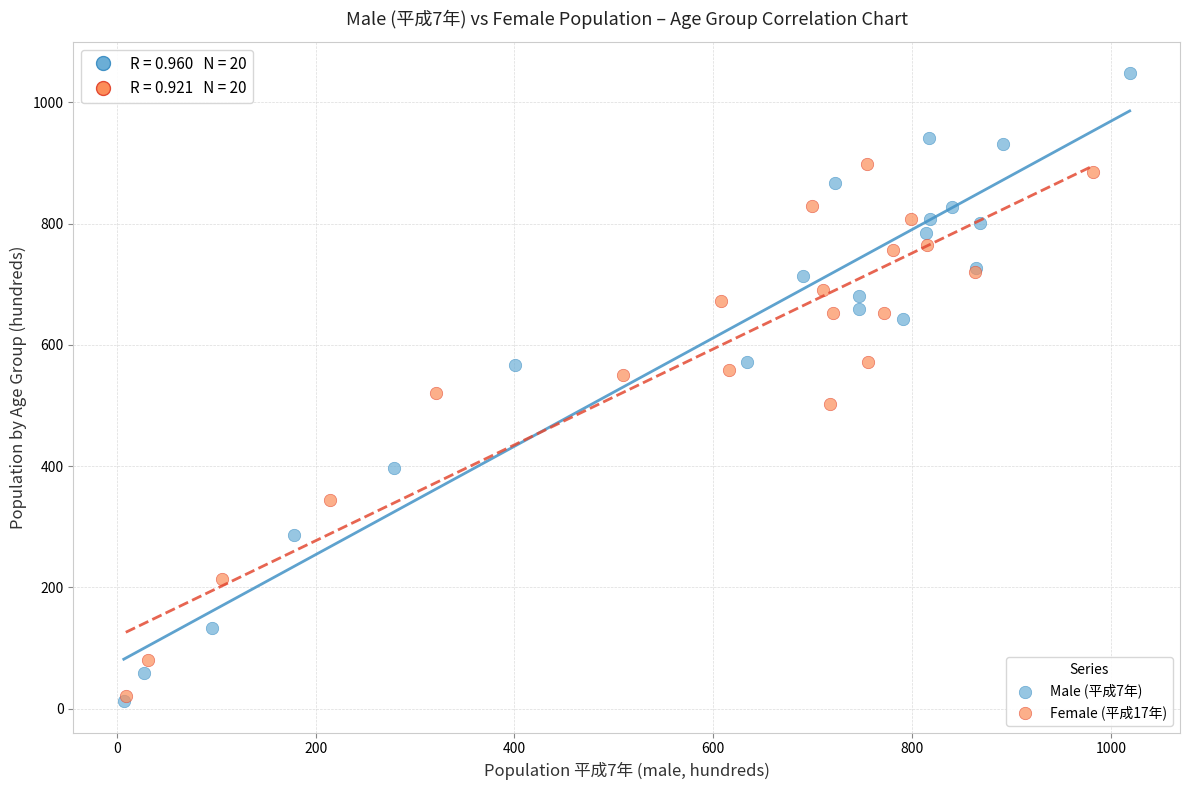

Which series has the widest spread of Y values?

Male (平成7年)